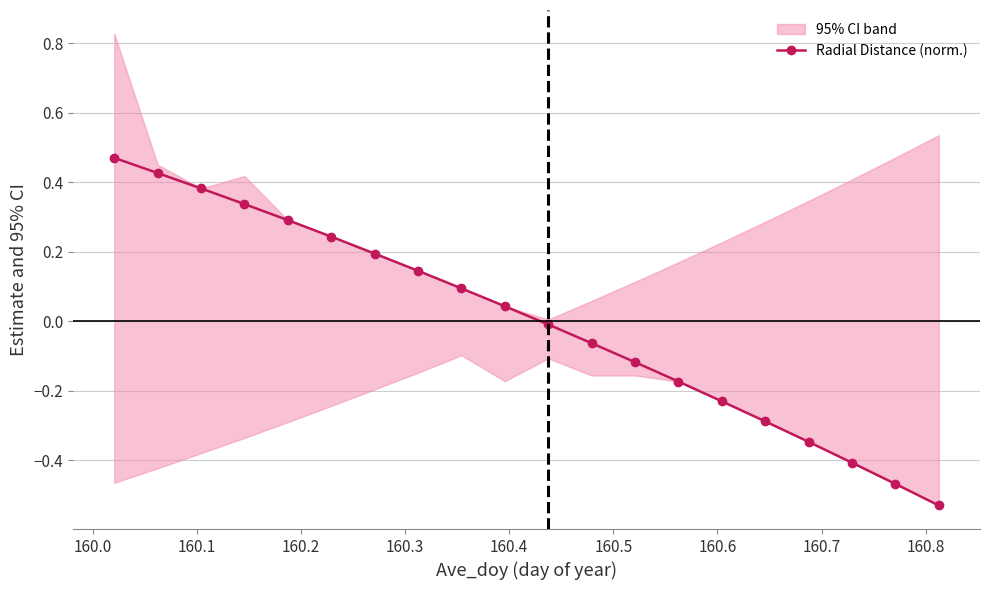

True or false: there are more than 0 points higher than both neighbors.

False